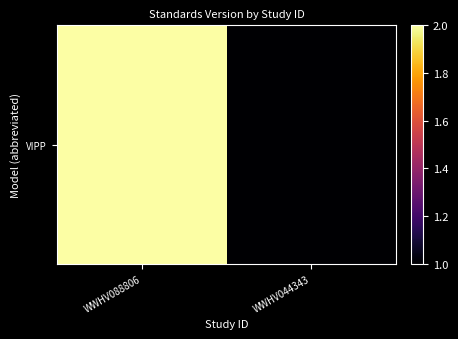

Rank the categories by value from lowest to highest.

WWHV044343, WWHV088806